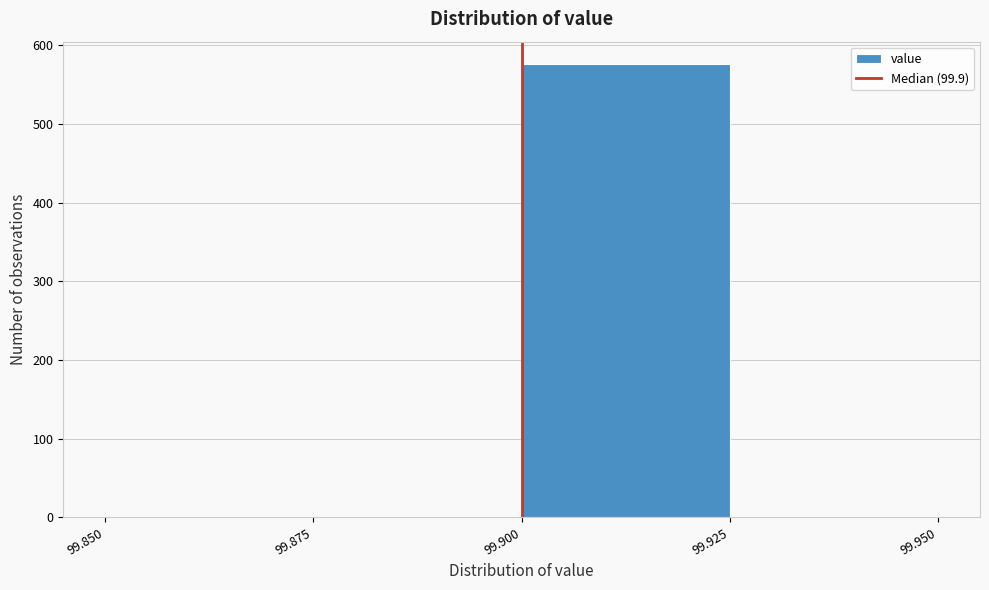

What is the height of the bar covering 99.900 to 99.925 on the x-axis? The values are not printed on the chart, so give them approximately, as read against the axis.

580